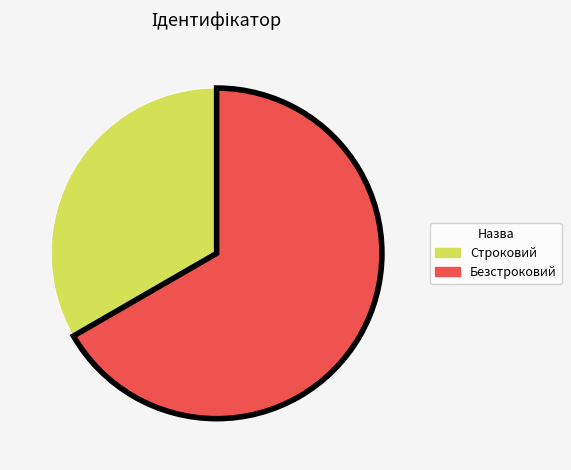

Which category accounts for the majority?

Безстроковий